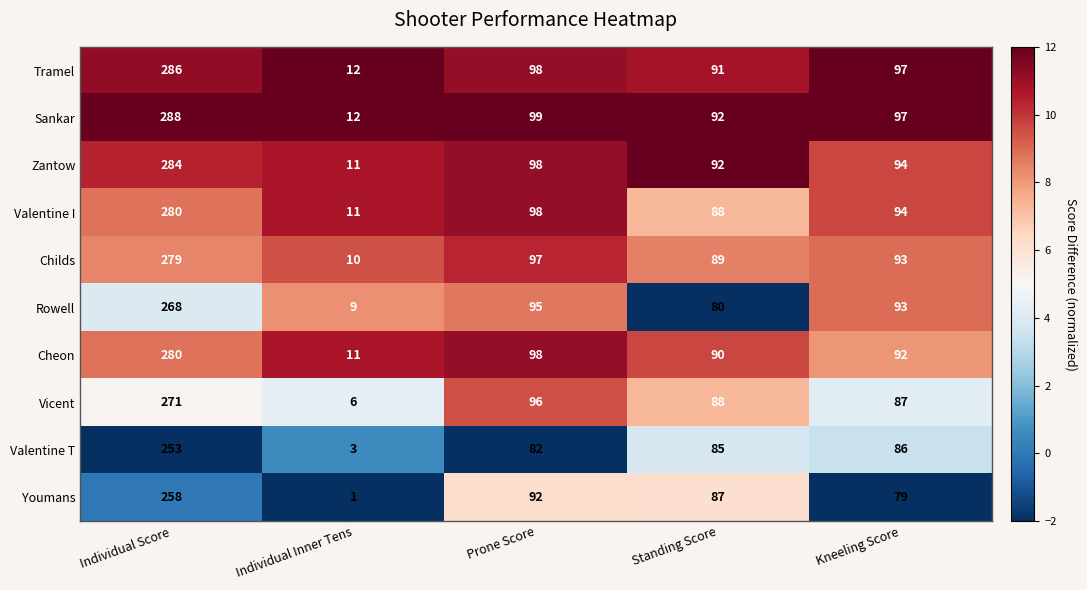

What is the sum of the Sankar values at Prone Score and Standing Score?

191